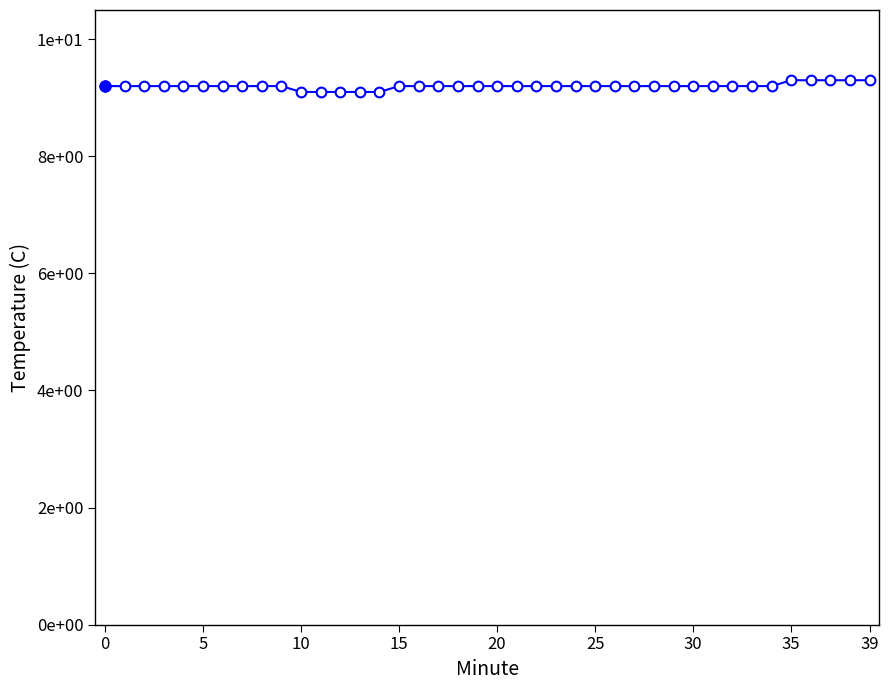

What is the value of the 23rd point from the left?

9.2